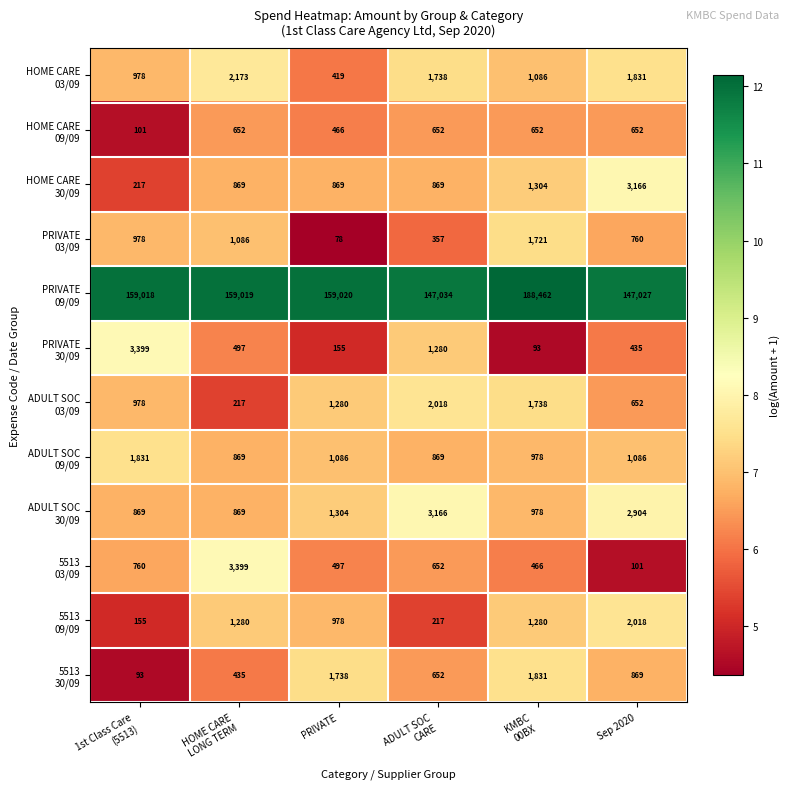

How many series are shown in this chart?

12